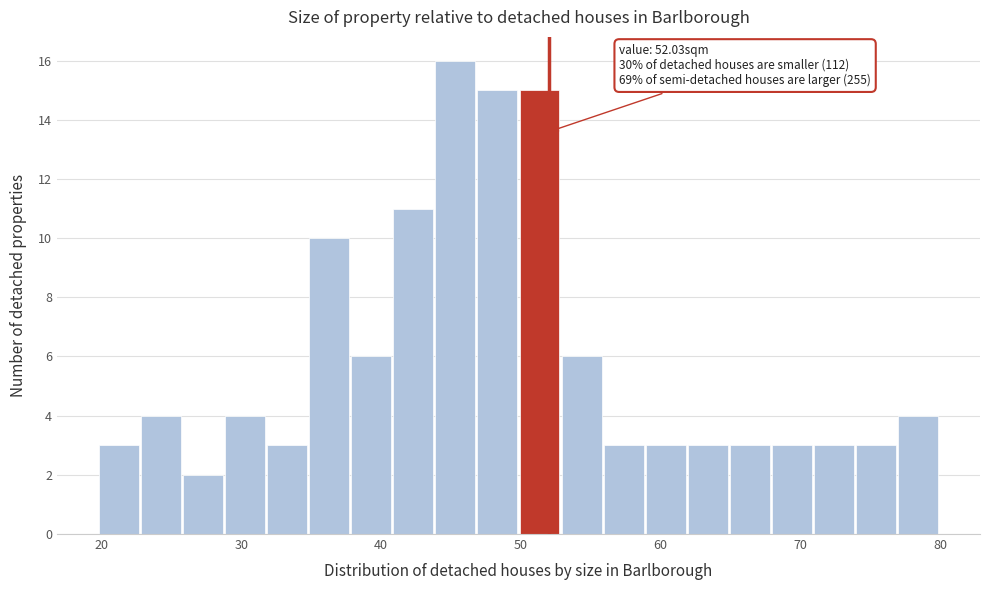

Read against the x-axis, roughly where is the centre of the tallest bar?

45